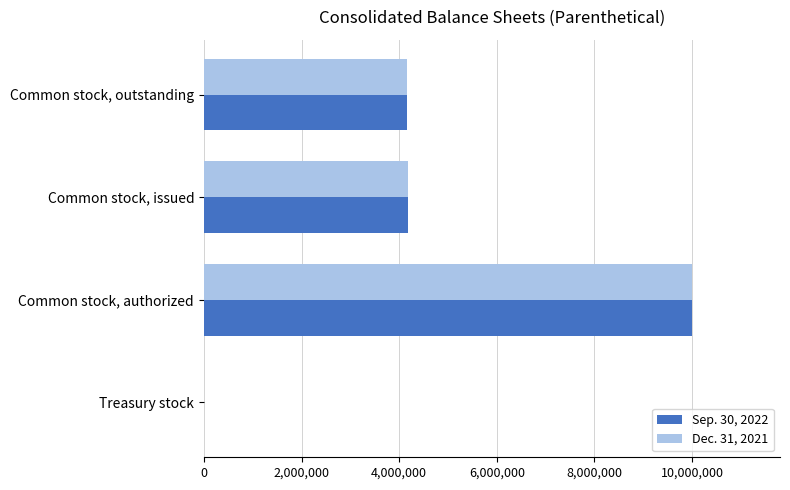

At which category does the chart reach its peak across all series?

Common stock, authorized